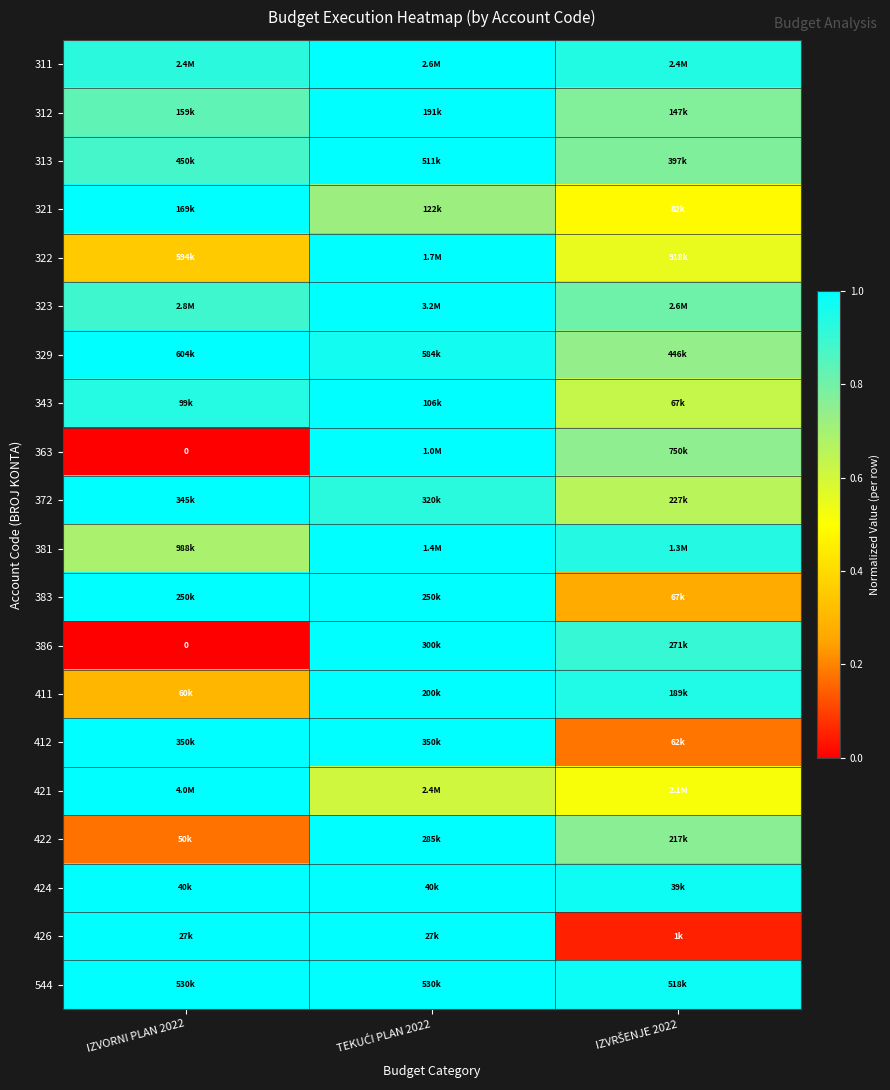

The 412 series shows 0.1 at IZVRŠENJE 2022. True or false?

False